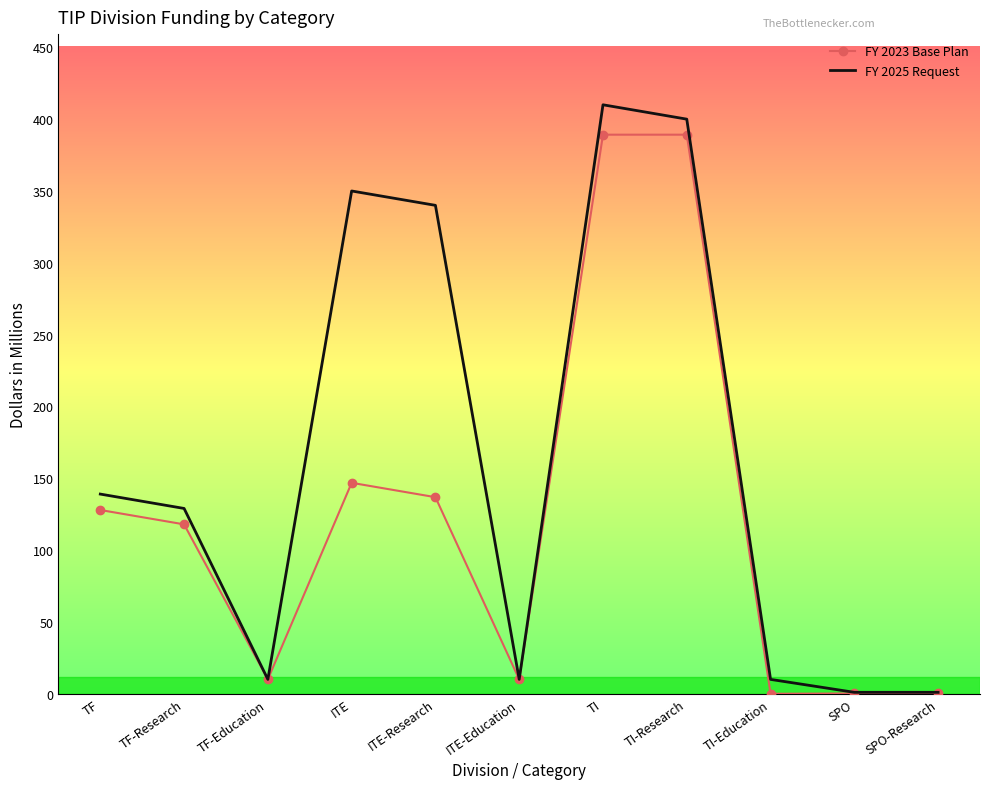

Between ITE and SPO, which series saw the biggest shift?

FY 2025 Request